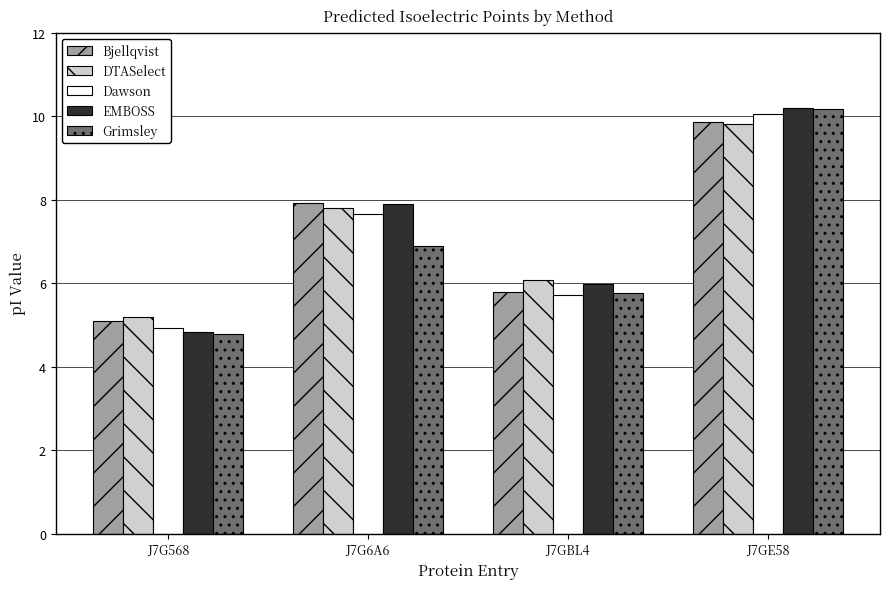

What position from the right is J7G568?

4